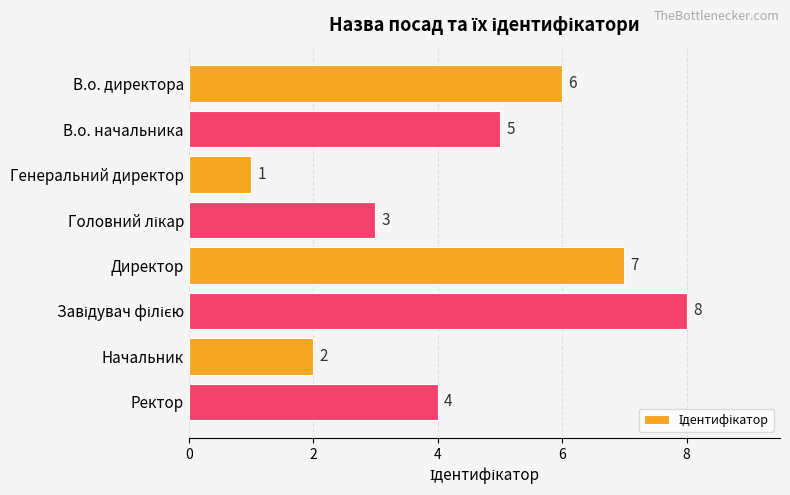

What is the sum of all values?

36